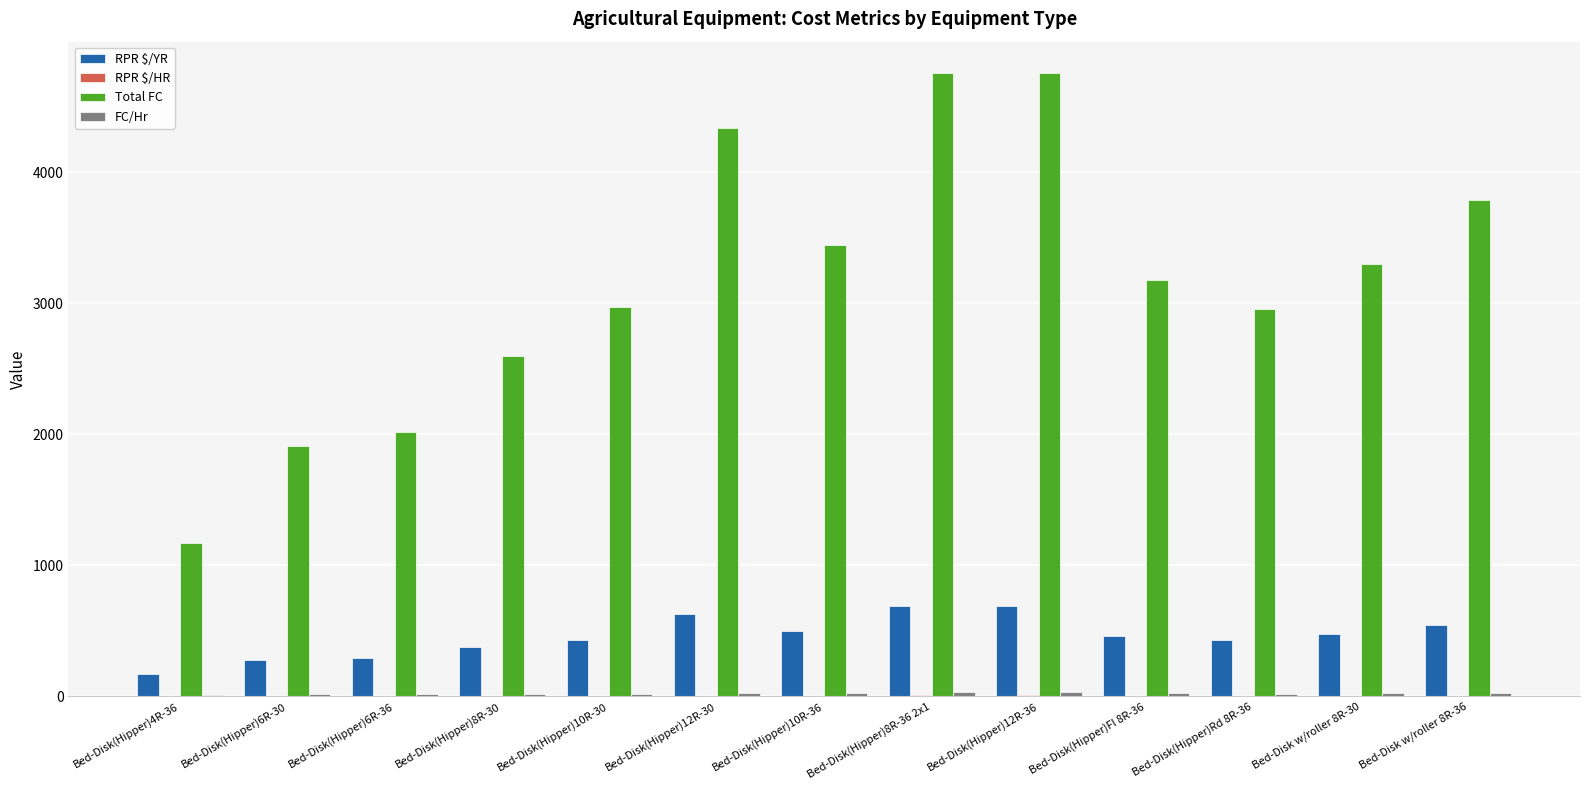

What is the maximum value shown in the chart?

4759.1